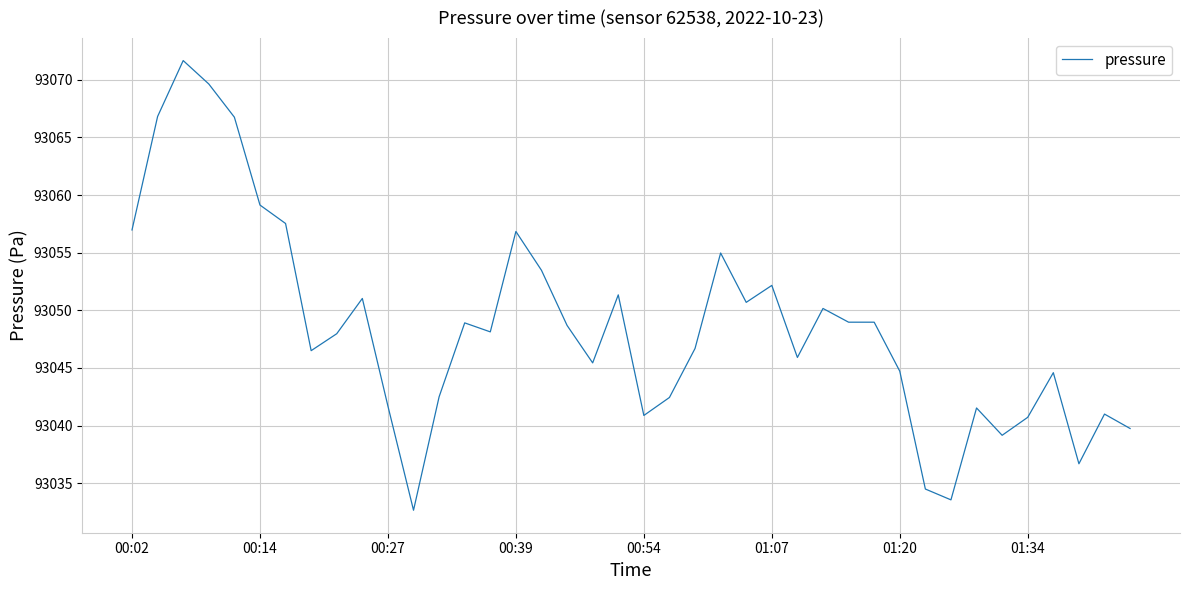

What is the maximum value shown in the chart?

93071.7